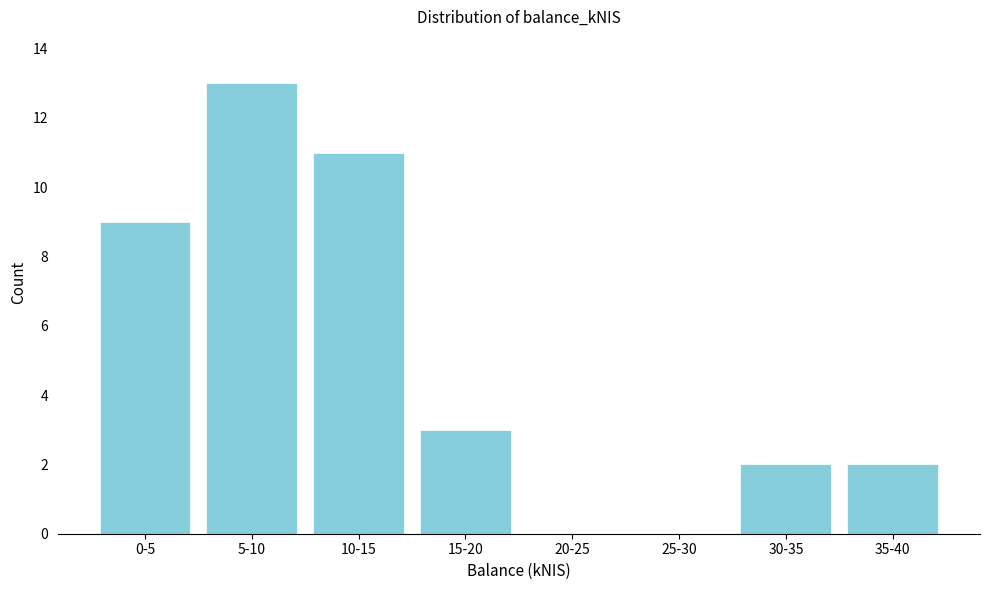

Reading left to right, transcribe all the data shown in this chart.

0-5=9	5-10=13	10-15=11	15-20=3	20-25=0	25-30=0	30-35=2	35-40=2